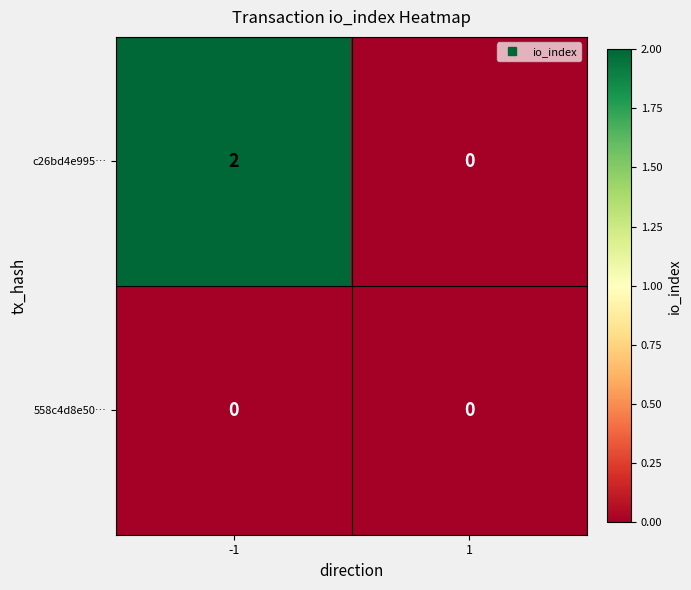

Rank the series by their maximum value, from highest to lowest.

c26bd4e995…, 558c4d8e50…